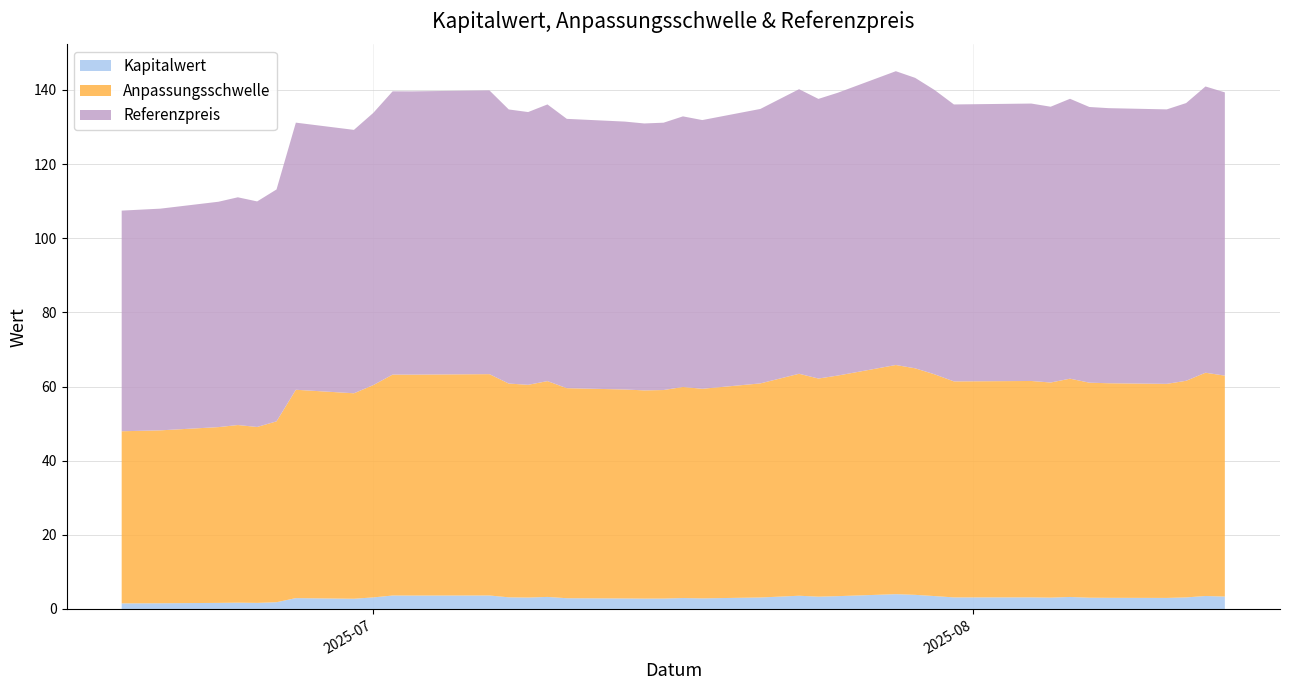

Reading right to left, transcribe all the data shown in this chart.

Kapitalwert: 2025-06-18=1.5	2025-06-20=1.5	2025-06-23=1.6	2025-06-24=1.7	2025-06-25=1.6	2025-06-26=1.8	2025-06-27=2.9	2025-06-30=2.8	2025-07-01=3.1	2025-07-02=3.6	2025-07-03=3.6	2025-07-07=3.6	2025-07-08=3.1	2025-07-09=3.1	2025-07-10=3.2	2025-07-11=2.9	2025-07-14=2.8	2025-07-15=2.8	2025-07-16=2.8	2025-07-17=3.0	2025-07-18=2.9	2025-07-21=3.1	2025-07-22=3.3	2025-07-23=3.6	2025-07-24=3.3	2025-07-25=3.5	2025-07-28=4.0	2025-07-29=3.8	2025-07-30=3.5	2025-07-31=3.1	2025-08-04=3.1	2025-08-05=3.1	2025-08-06=3.2	2025-08-07=3.0	2025-08-08=3.0	2025-08-11=3.0	2025-08-12=3.1	2025-08-13=3.5	2025-08-14=3.4
Anpassungsschwelle: 2025-06-18=46.4	2025-06-20=46.6	2025-06-23=47.4	2025-06-24=47.9	2025-06-25=47.4	2025-06-26=48.8	2025-06-27=56.2	2025-06-30=55.4	2025-07-01=57.3	2025-07-02=59.6	2025-07-03=59.6	2025-07-07=59.7	2025-07-08=57.7	2025-07-09=57.4	2025-07-10=58.2	2025-07-11=56.7	2025-07-14=56.4	2025-07-15=56.2	2025-07-16=56.2	2025-07-17=56.9	2025-07-18=56.5	2025-07-21=57.7	2025-07-22=58.8	2025-07-23=59.9	2025-07-24=58.8	2025-07-25=59.5	2025-07-28=61.8	2025-07-29=61.1	2025-07-30=59.8	2025-07-31=58.3	2025-08-04=58.4	2025-08-05=58.0	2025-08-06=58.9	2025-08-07=58.0	2025-08-08=57.9	2025-08-11=57.7	2025-08-12=58.4	2025-08-13=60.2	2025-08-14=59.6
Referenzpreis: 2025-06-18=59.5	2025-06-20=59.8	2025-06-23=60.8	2025-06-24=61.4	2025-06-25=60.8	2025-06-26=62.5	2025-06-27=72.0	2025-06-30=71.0	2025-07-01=73.4	2025-07-02=76.4	2025-07-03=76.4	2025-07-07=76.5	2025-07-08=73.9	2025-07-09=73.6	2025-07-10=74.6	2025-07-11=72.6	2025-07-14=72.2	2025-07-15=72.0	2025-07-16=72.1	2025-07-17=73.0	2025-07-18=72.5	2025-07-21=74.0	2025-07-22=75.4	2025-07-23=76.8	2025-07-24=75.4	2025-07-25=76.3	2025-07-28=79.2	2025-07-29=78.3	2025-07-30=76.7	2025-07-31=74.7	2025-08-04=74.8	2025-08-05=74.4	2025-08-06=75.5	2025-08-07=74.3	2025-08-08=74.2	2025-08-11=74.0	2025-08-12=74.9	2025-08-13=77.2	2025-08-14=76.4